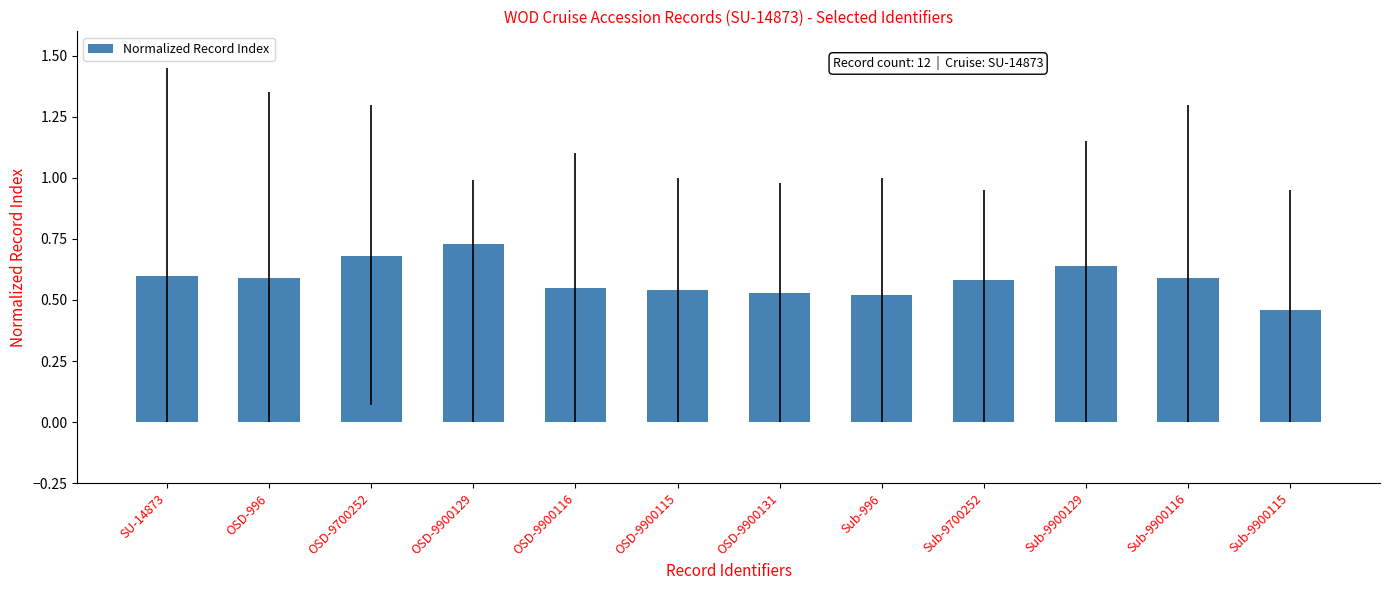

Count the values in the range 0 to 1.

12